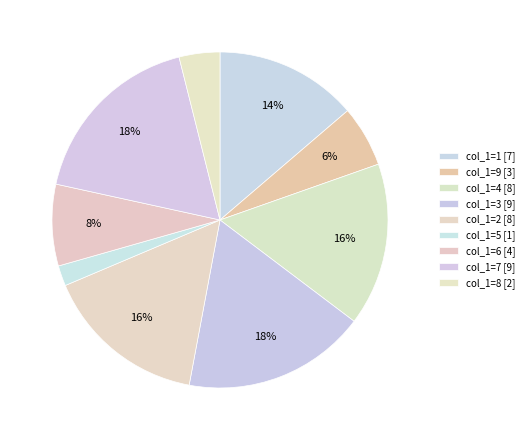

What is the smallest slice in the pie chart?

col_1=5